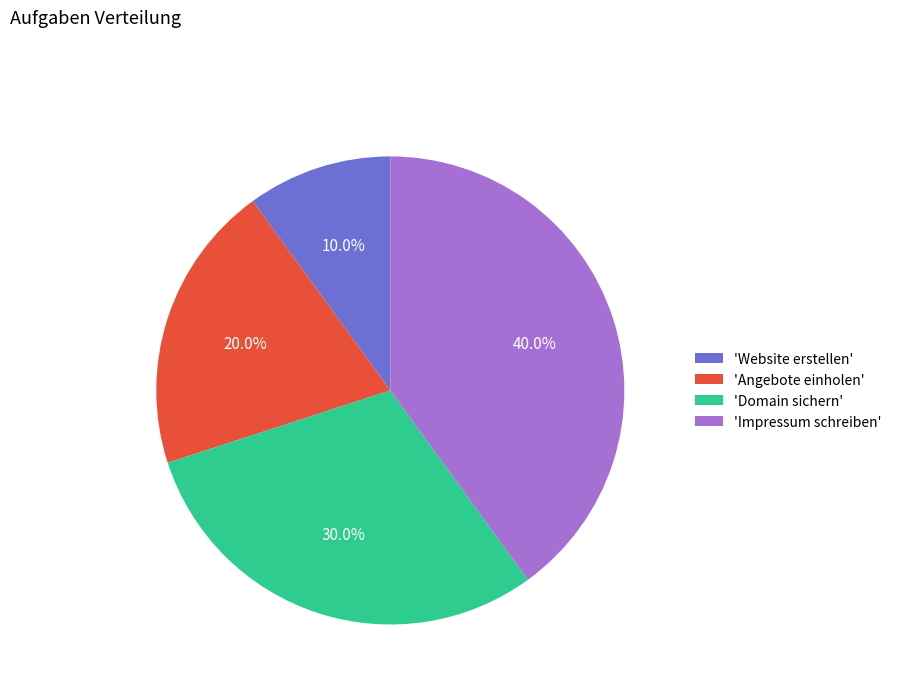

Which category has the biggest portion of the pie?

'Impressum schreiben'